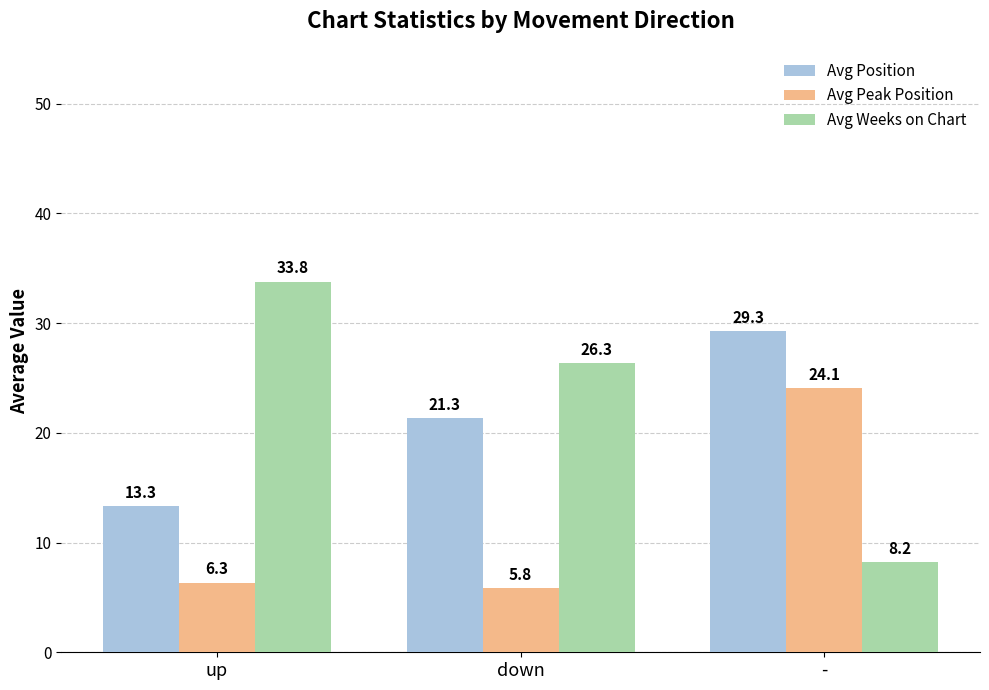

What is the label of the 2nd bar from the left?

down